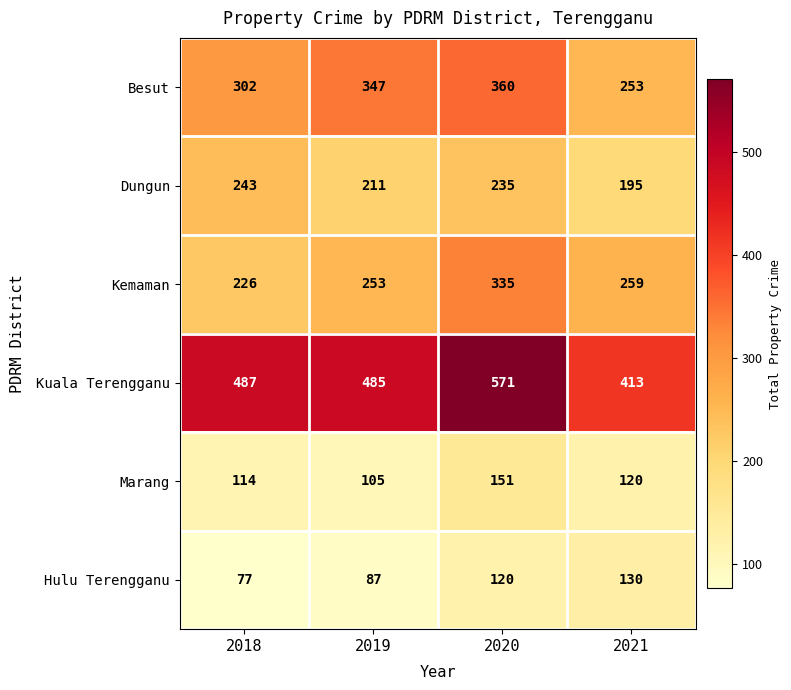

At which category is the sum across all series the highest?

2020